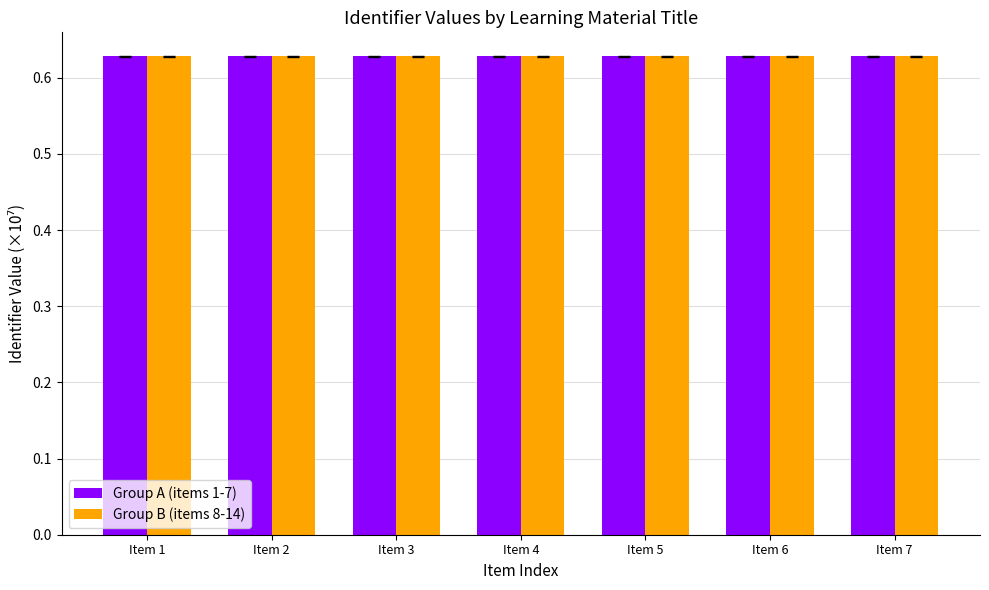

What is the total value across all series at Item 3?

1.3